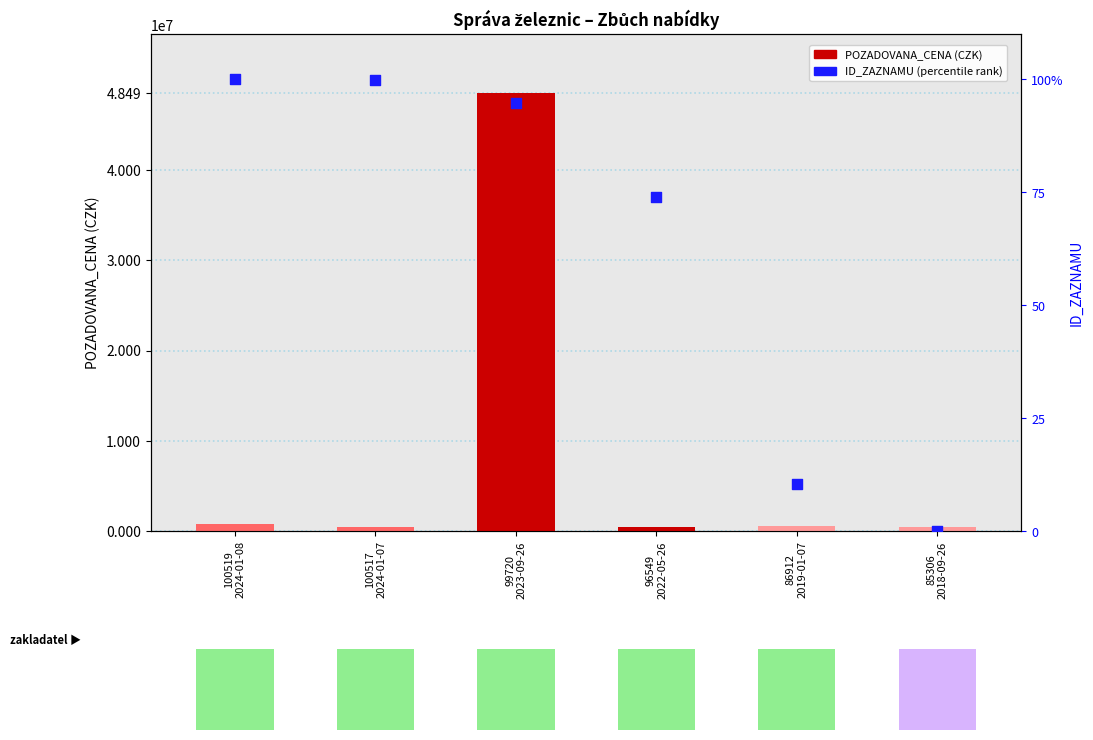

What is the total value across all series at 85306
2018-09-26?

499000.0